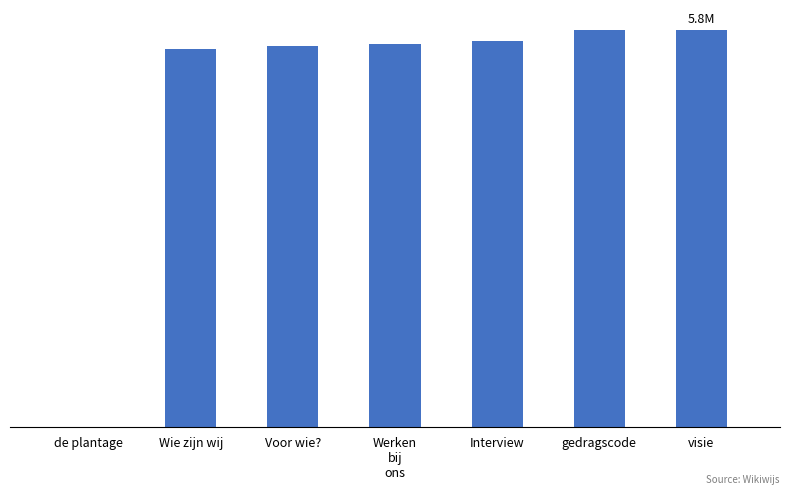

What is the label of the 1st bar from the left?

de plantage